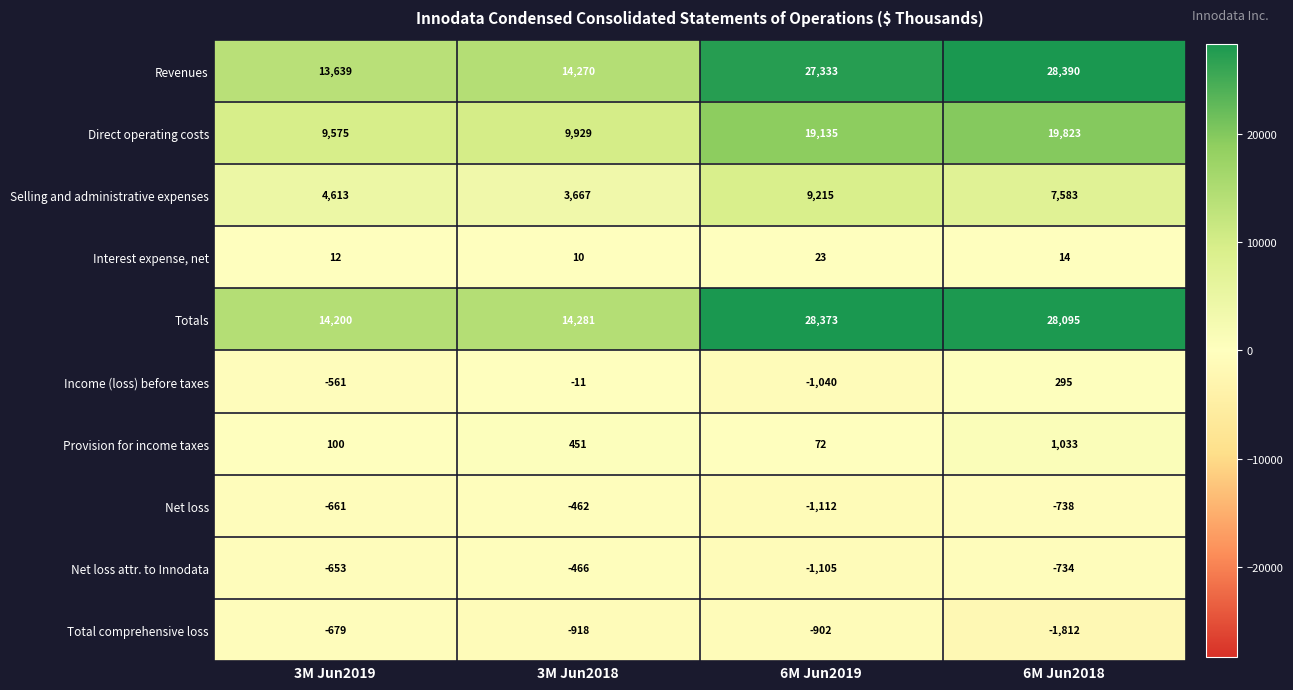

Is it true that Selling and administrative expenses equals 867 at 3M Jun2018?

False